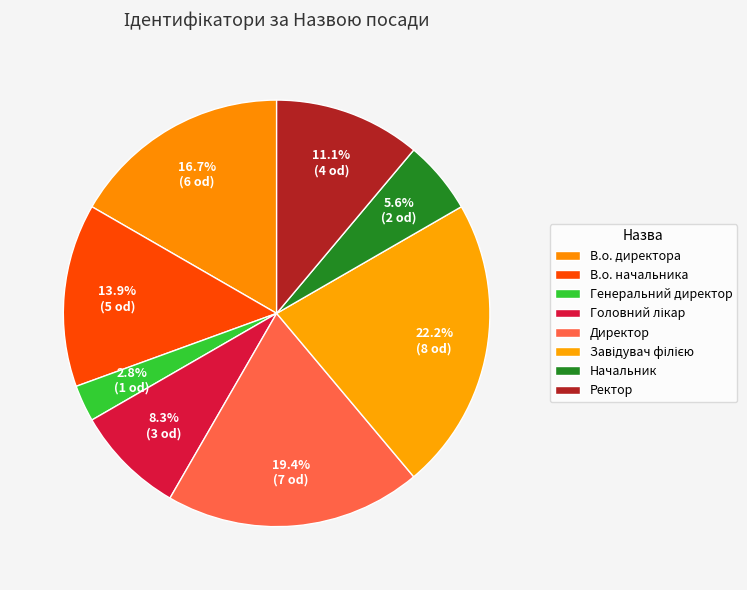

Is there any slice that represents more than half of the pie?

No